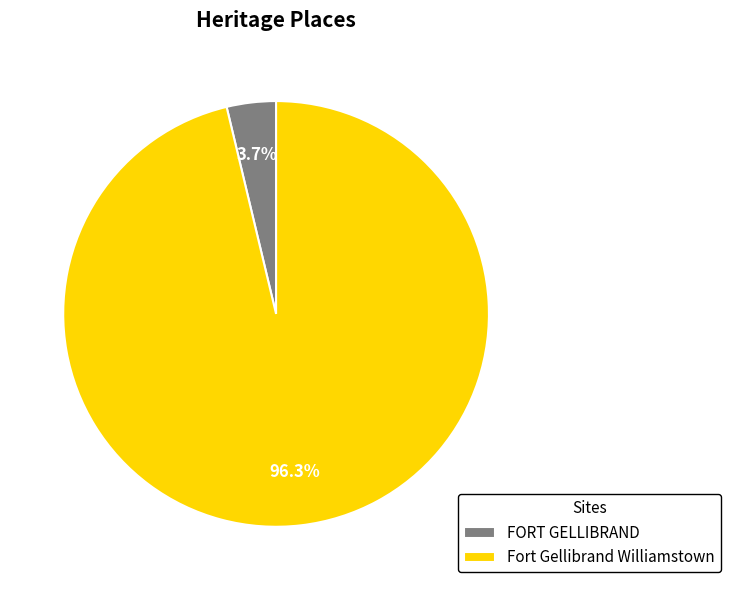

What portion of the pie excludes FORT GELLIBRAND?

96.3%